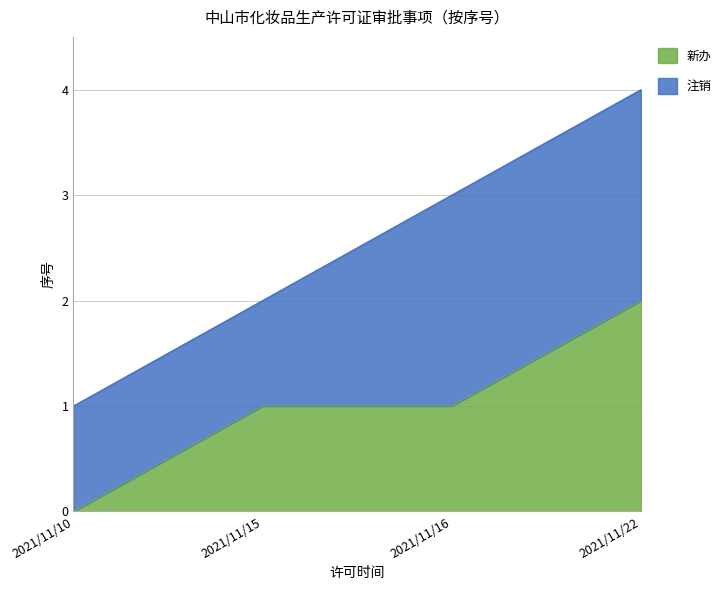

What is the average value of the 新办 series?

1